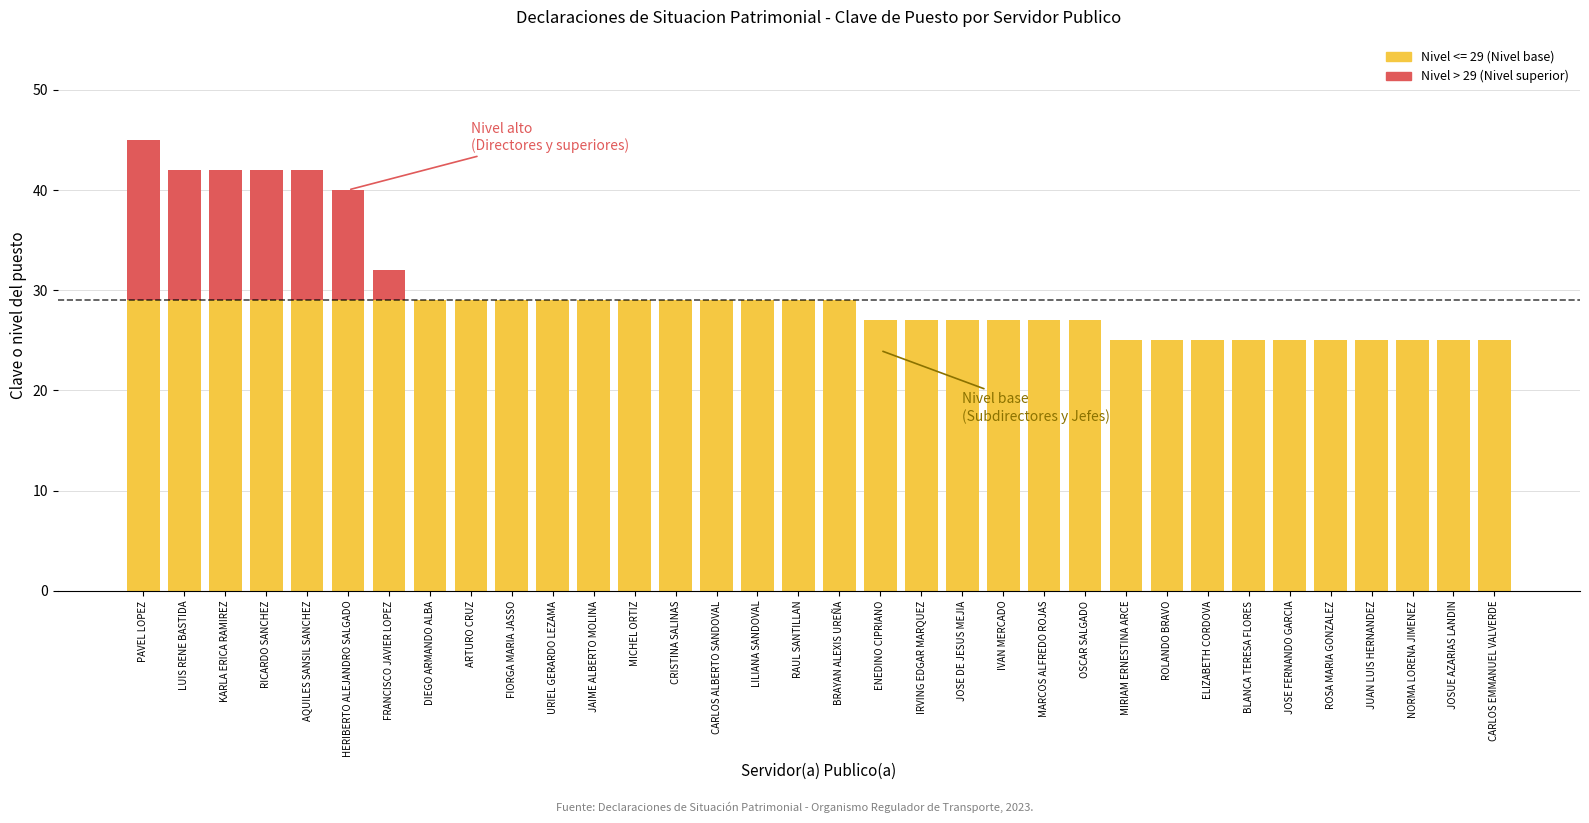

At which category is the sum across all series the highest?

PAVEL LOPEZ